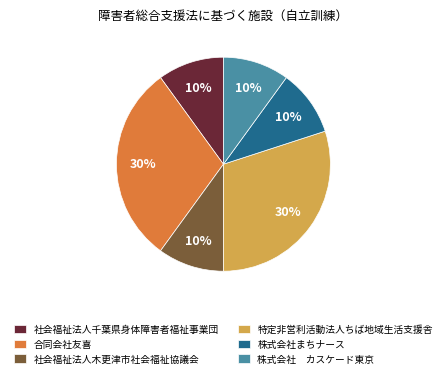

The 特定非営利活動法人ちば地域生活支援舎 slice represents 18% of the pie. True or false?

False